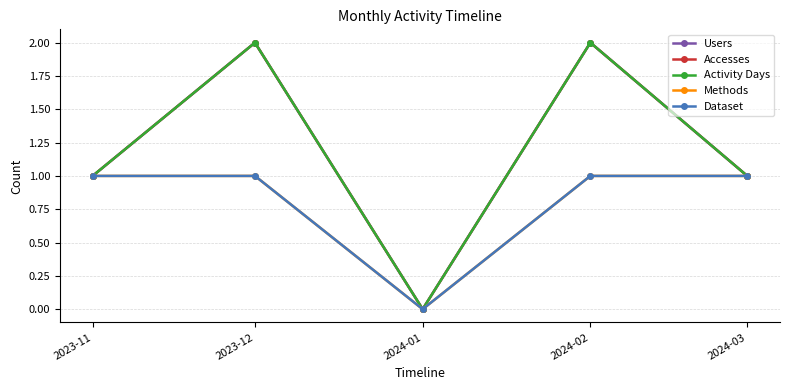

How many categories are shown in the chart?

5